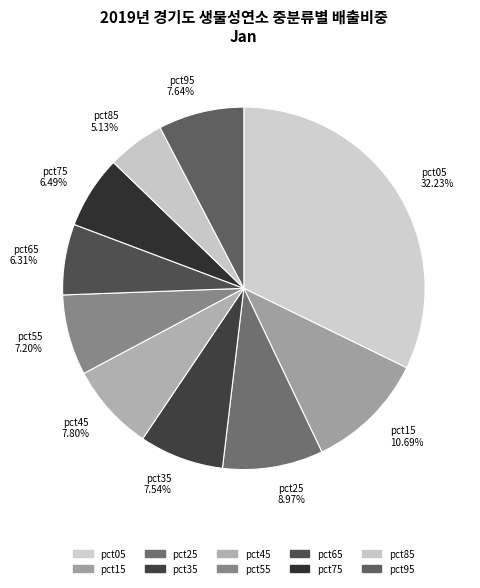

To the nearest percent, what is the average slice percentage?

10%